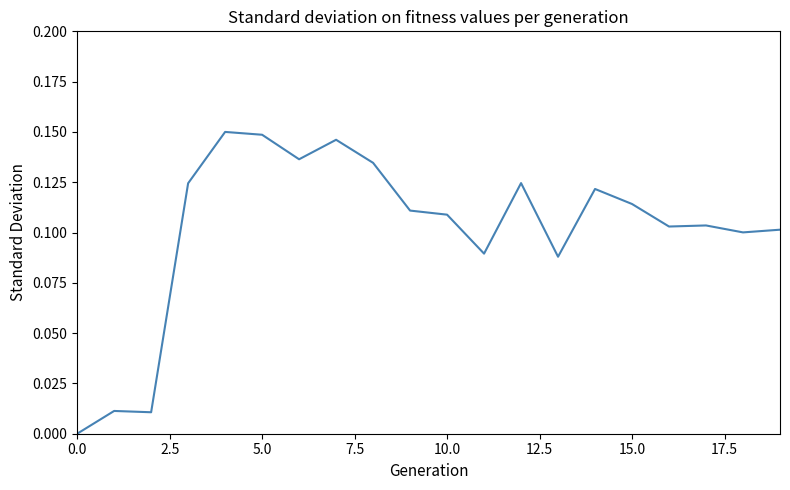

The chart shows a value of 0.0 at 15.0. True or false?

False